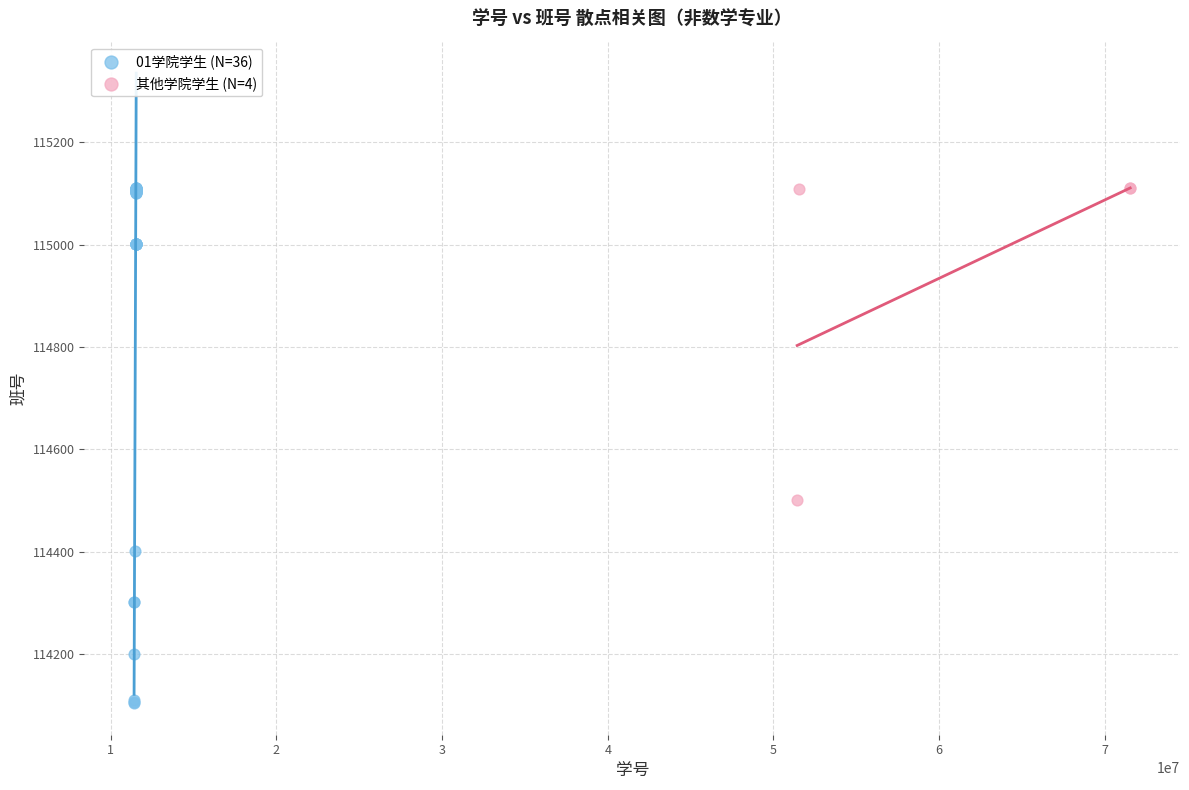

Which series has the widest spread of Y values?

01学院学生 (N=36)